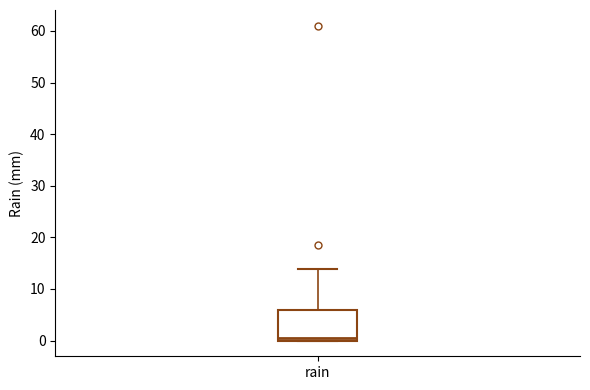

Where is the lower edge of the box for rain on the y-axis? The values are not printed on the chart, so give them approximately, as read against the axis.

0